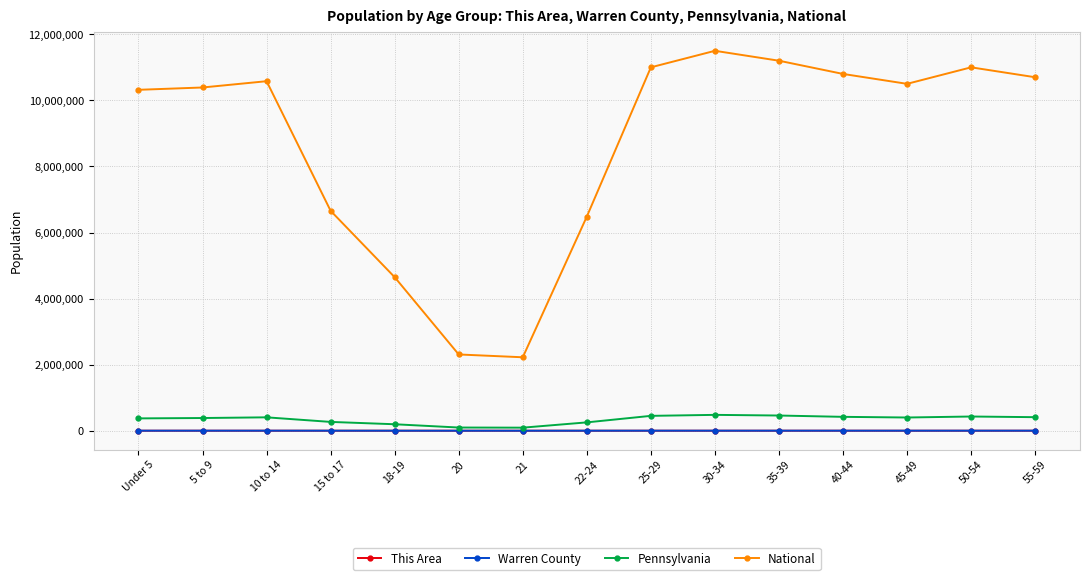

What is the lowest value of the Pennsylvania series?

92575